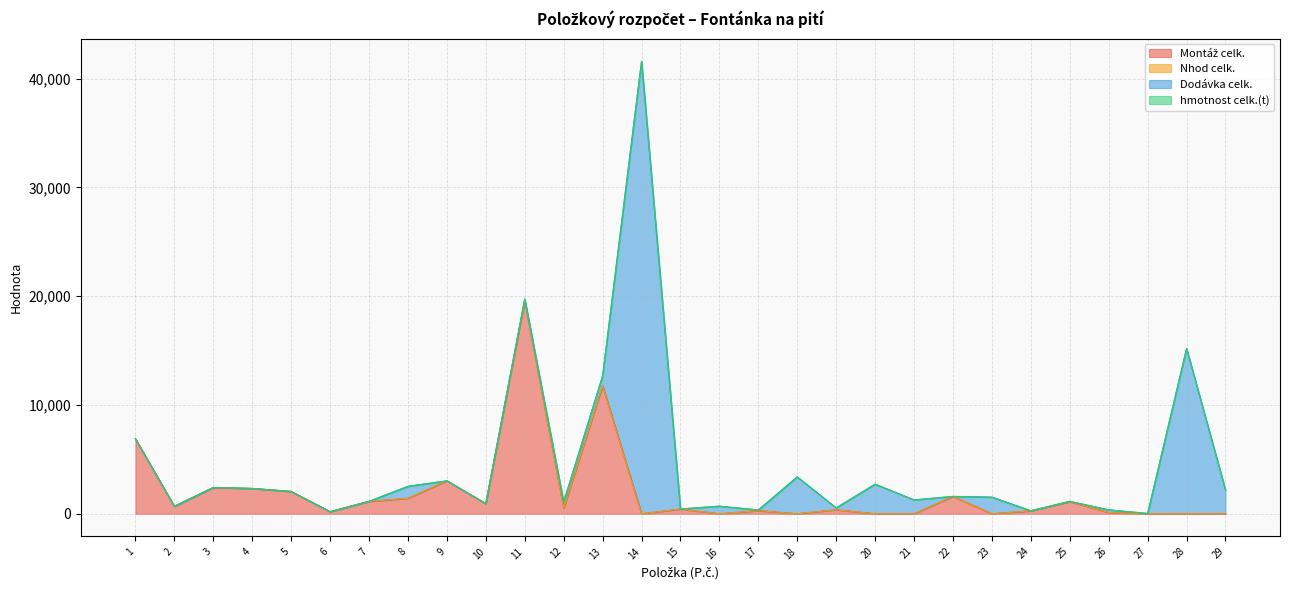

At which category is the sum across all series the highest?

14